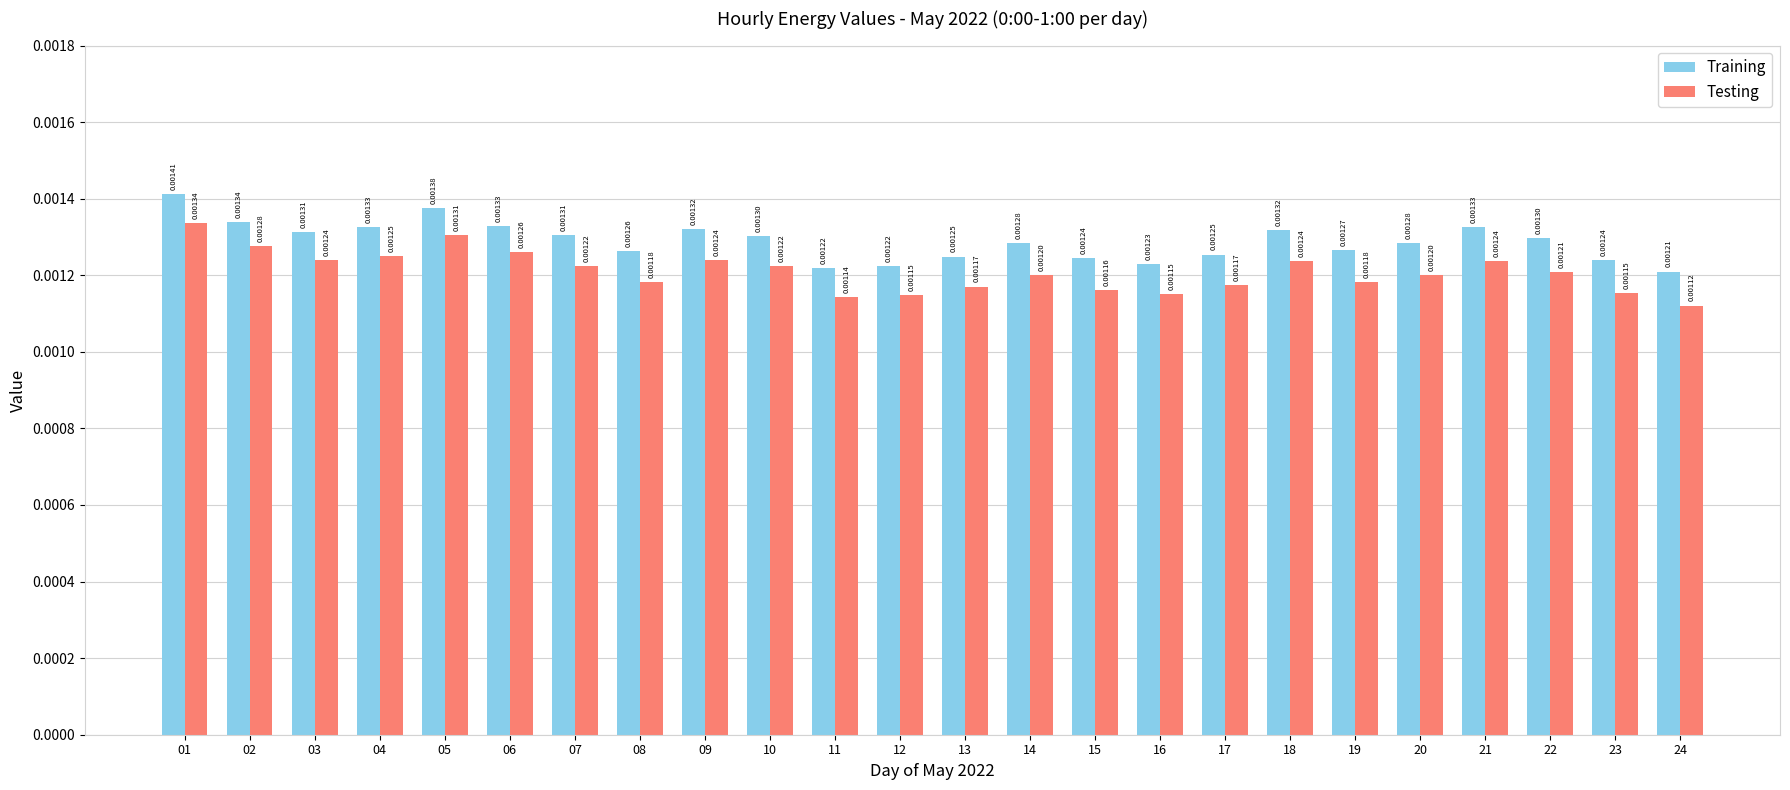

Between 17 and 22, which series saw the biggest shift?

Training